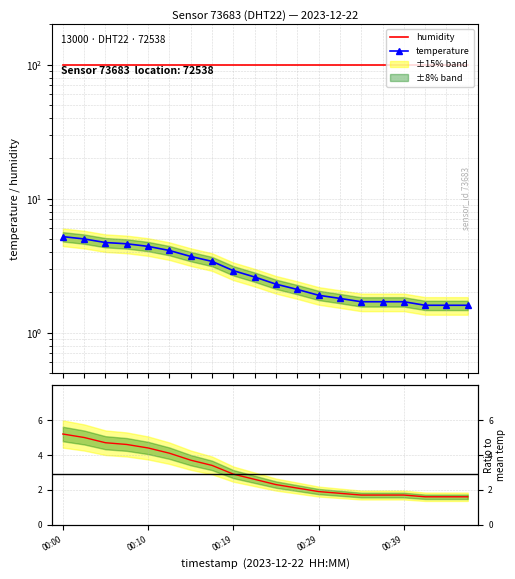

Reading right to left, extract all data points from this chart.

humidity: 99.9	99.9	99.9	99.9	99.9	99.9	99.9	99.9	99.9	99.9	99.9	99.9	99.9	99.9	99.9	99.9	99.9	99.9	99.9	99.9
temperature: 1.6	1.6	1.6	1.7	1.7	1.7	1.8	1.9	2.1	2.3	2.6	2.9	3.4	3.7	4.1	4.4	4.6	4.7	5.0	5.2
temperature ratio: 1.6	1.6	1.6	1.7	1.7	1.7	1.8	1.9	2.1	2.3	2.6	2.9	3.4	3.7	4.1	4.4	4.6	4.7	5.0	5.2